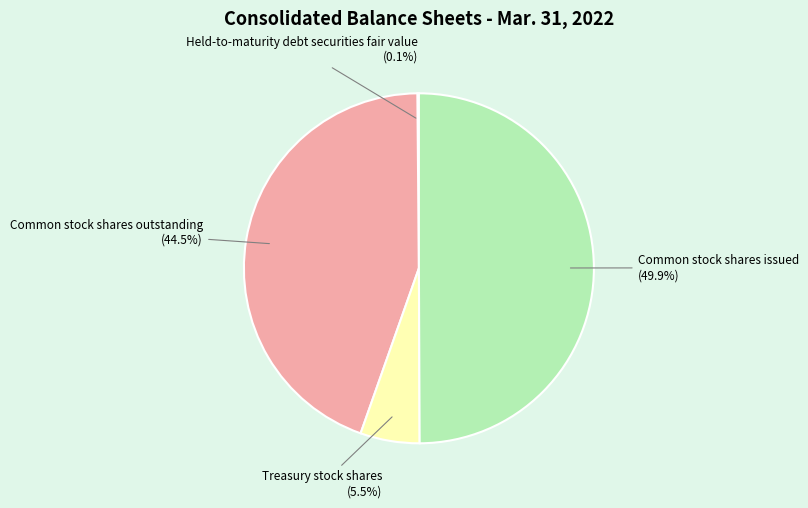

Between Treasury stock shares and Common stock shares issued, which is larger?

Common stock shares issued